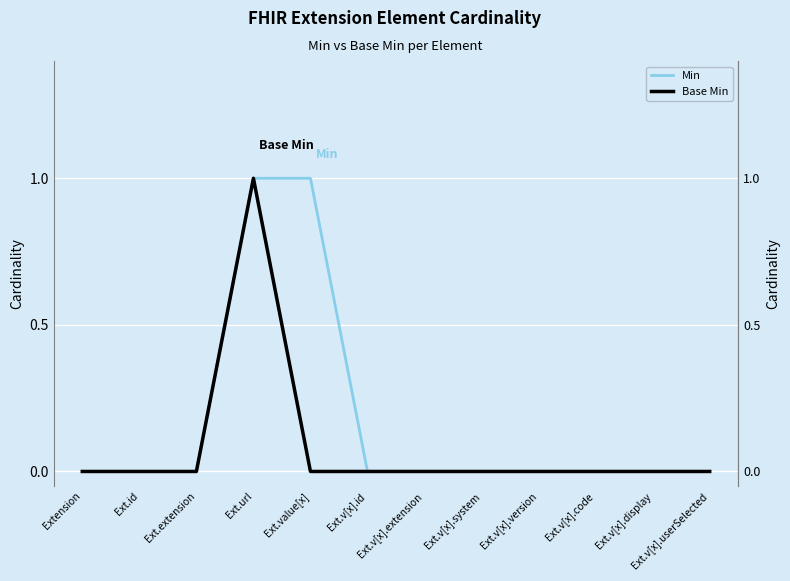

Reading right to left, transcribe all the data shown in this chart.

Min: Ext.v[x].userSelected=0	Ext.v[x].display=0	Ext.v[x].code=0	Ext.v[x].version=0	Ext.v[x].system=0	Ext.v[x].extension=0	Ext.v[x].id=0	Ext.value[x]=1	Ext.url=1	Ext.extension=0	Ext.id=0	Extension=0
Base Min: Ext.v[x].userSelected=0	Ext.v[x].display=0	Ext.v[x].code=0	Ext.v[x].version=0	Ext.v[x].system=0	Ext.v[x].extension=0	Ext.v[x].id=0	Ext.value[x]=0	Ext.url=1	Ext.extension=0	Ext.id=0	Extension=0